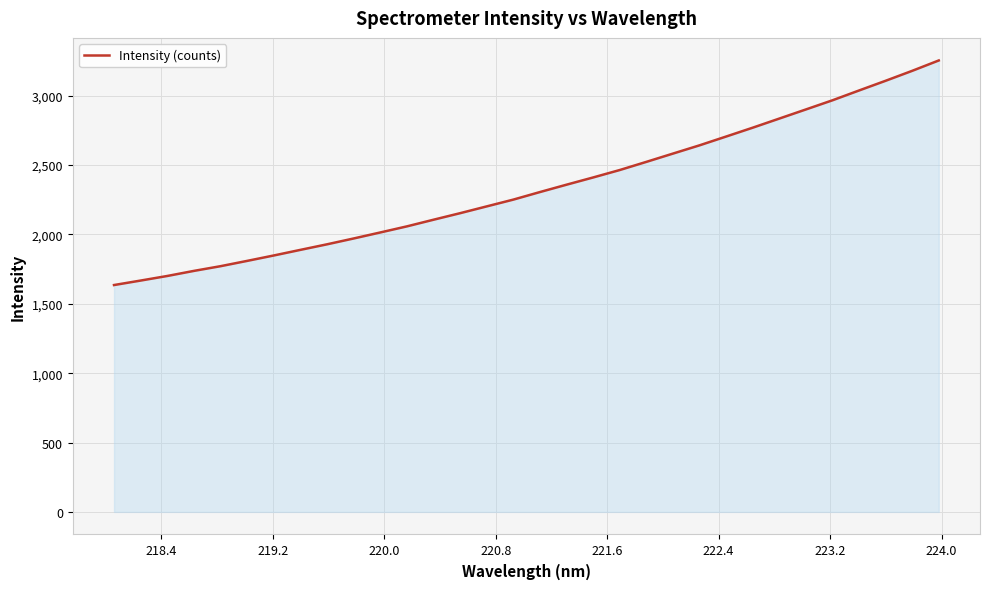

Count the number of data series in this chart.

1